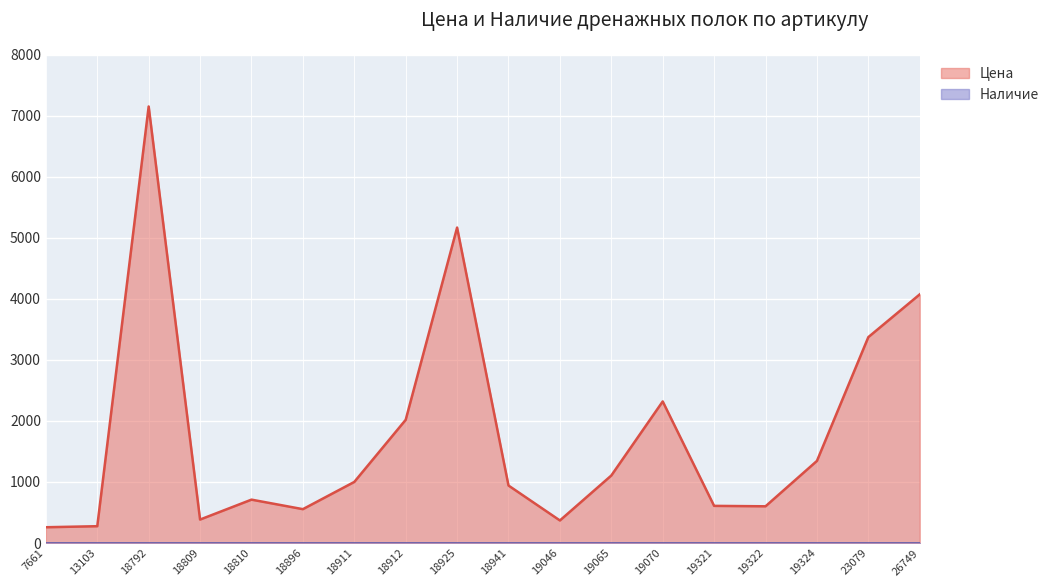

What is the sum of the values at 18792 and 19321?

7758